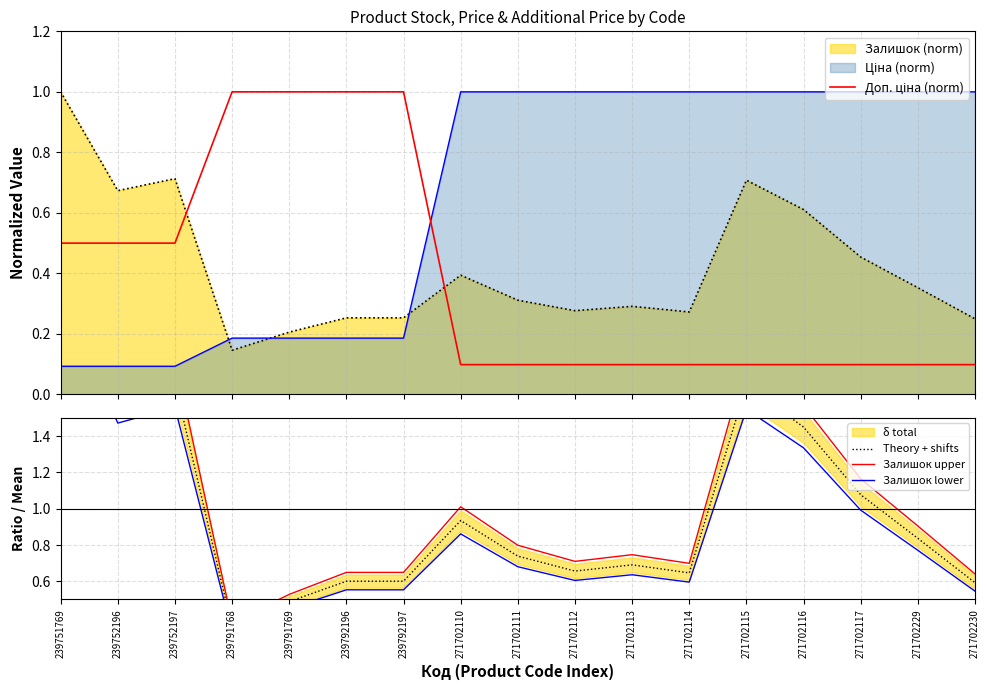

True or false: Залишок lower and Theory + shifts intersect in this chart.

False